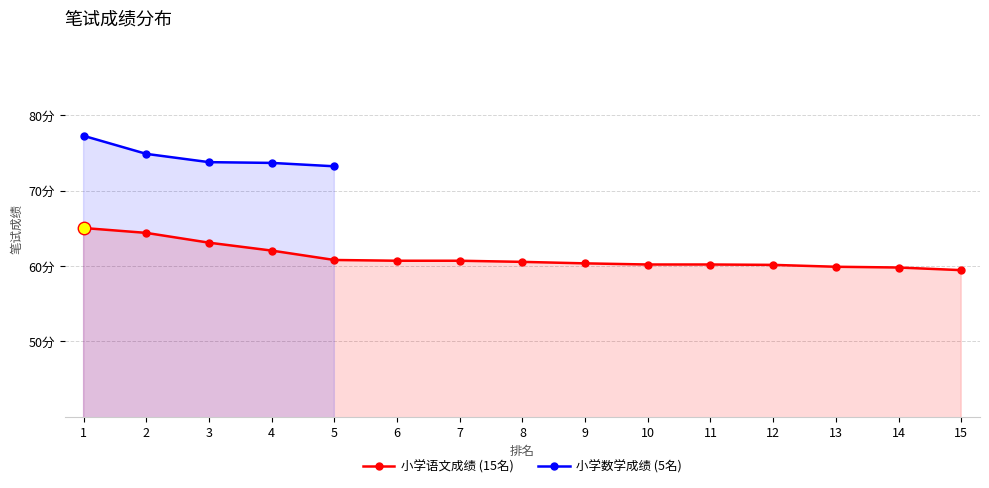

Is it true that the value at 12 is 60.1?

True